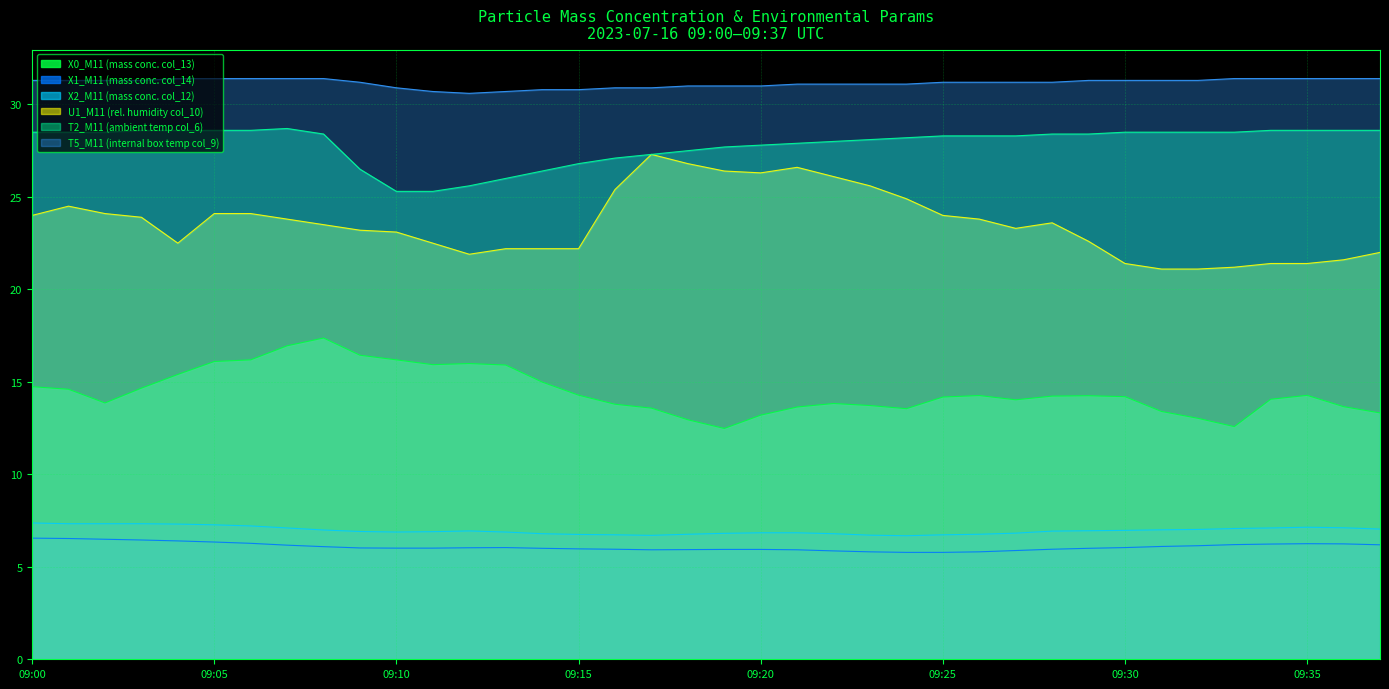

What is the maximum value shown in the chart?

31.4